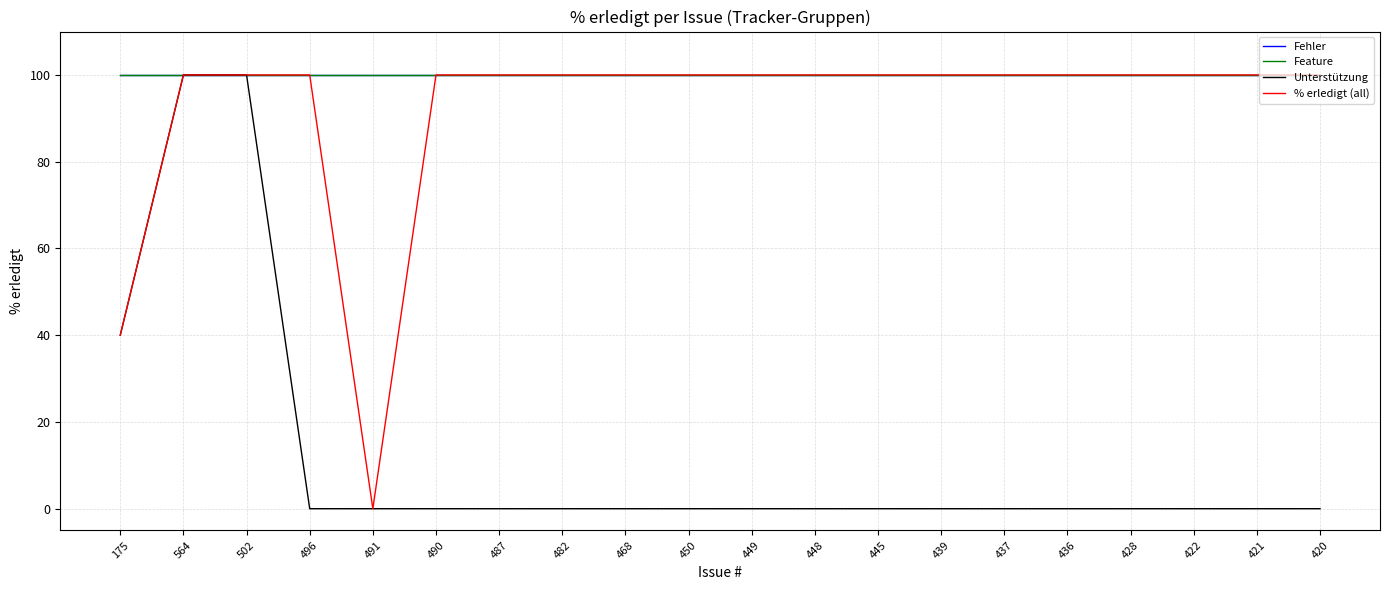

The value of Feature at 496 is 49. True or false?

False